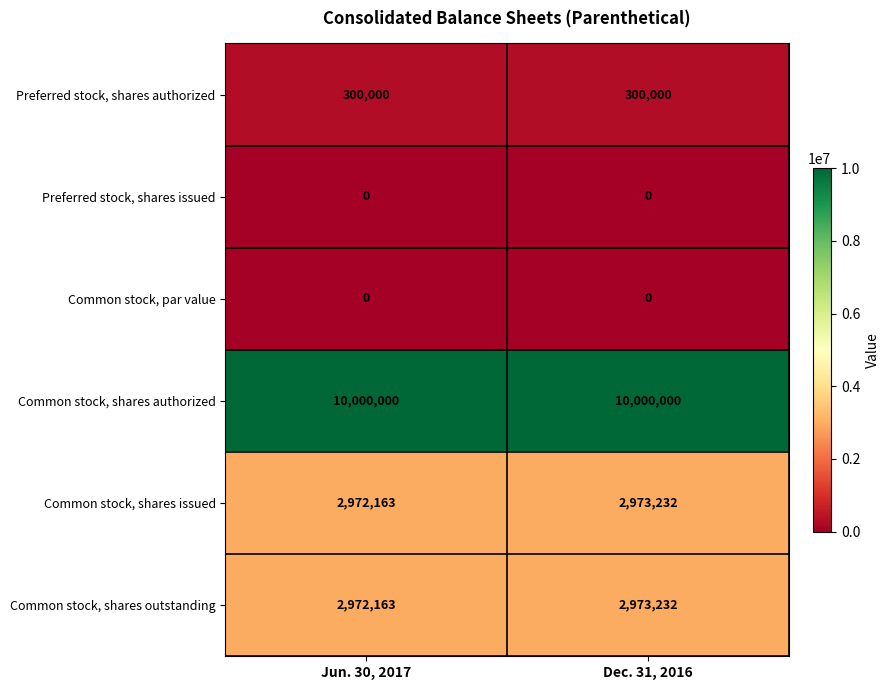

What is the difference between the highest and lowest values at Jun. 30, 2017?

10000000